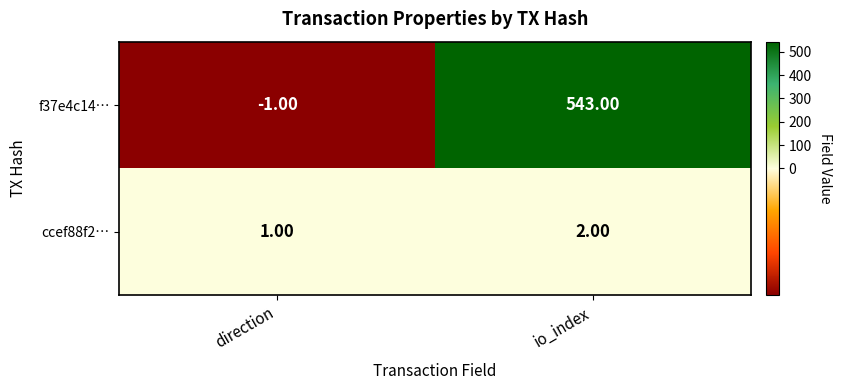

At direction, list the series in order from smallest to largest.

f37e4c14…, ccef88f2…